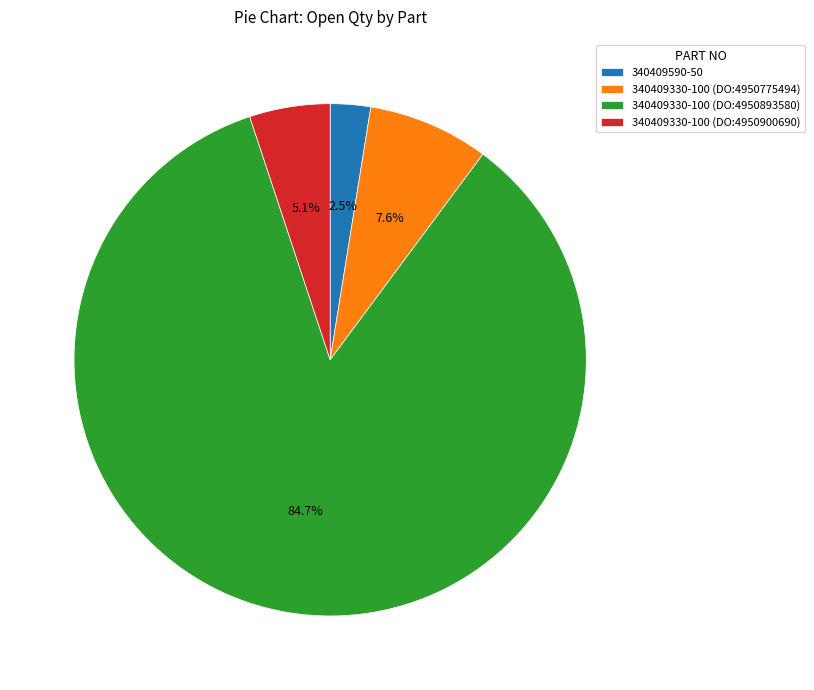

What percentage is NOT represented by 340409330-100 (DO:4950900690)?

94.9%